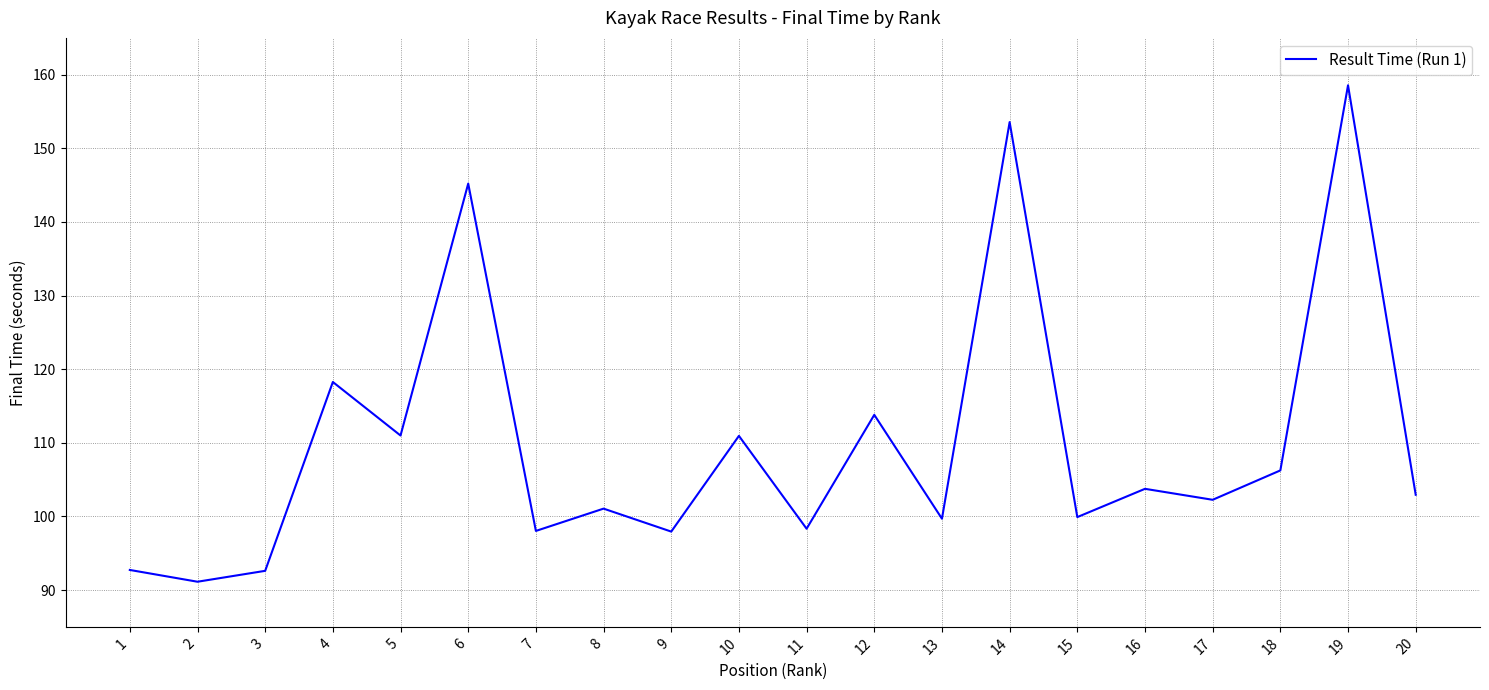

The value at 8 is 169.1. True or false?

False